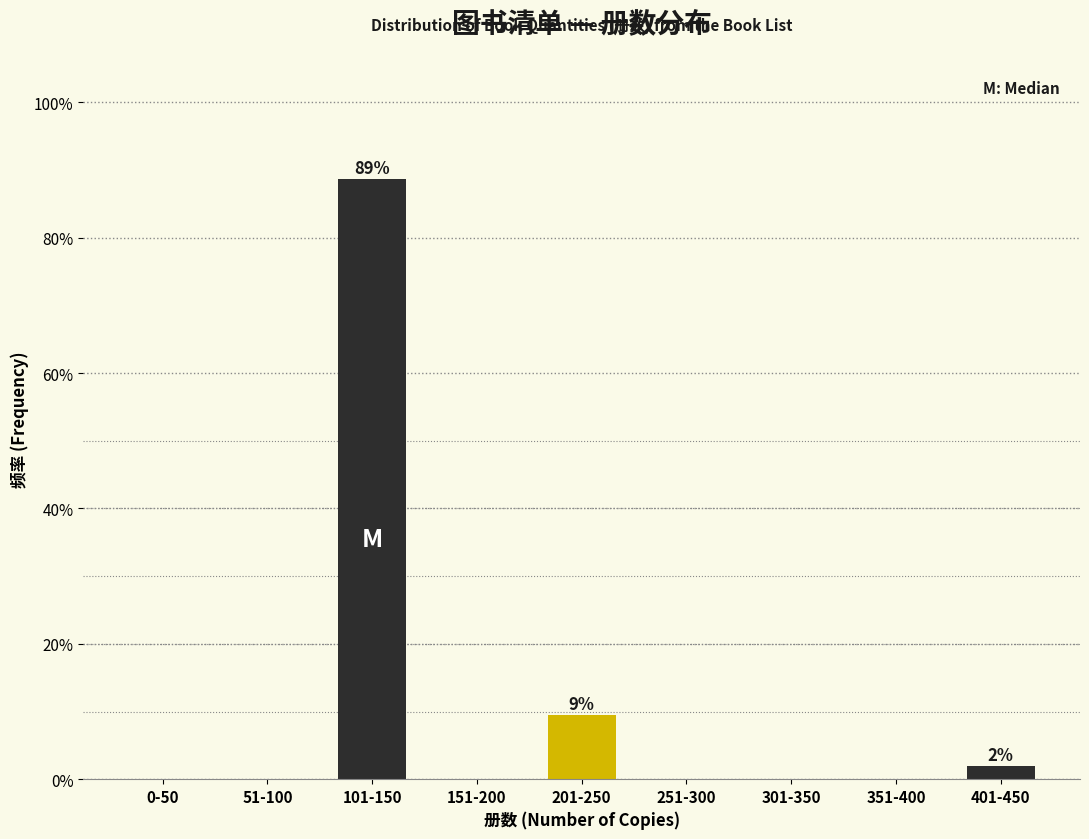

Reading left to right, what are all the values shown in this chart?

0-50=0.0	51-100=0.0	101-150=88.7	151-200=0.0	201-250=9.4	251-300=0.0	301-350=0.0	351-400=0.0	401-450=1.9